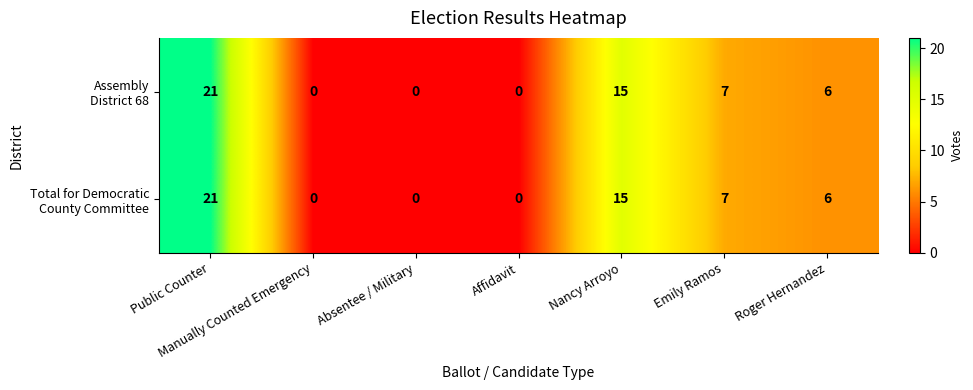

At how many categories does at least one series exceed 5?

4